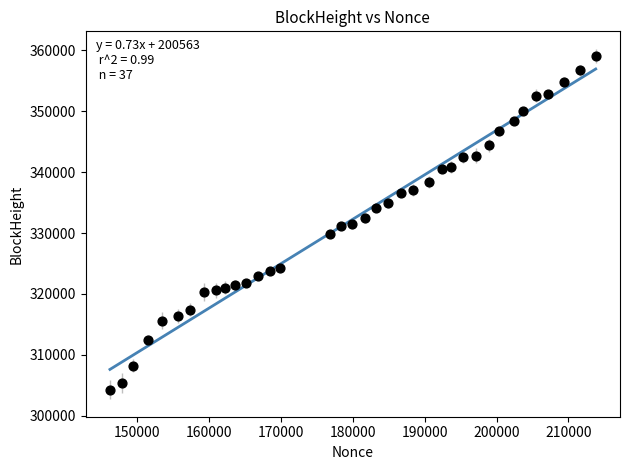

What is the range of Y values (max minus min)?

54831